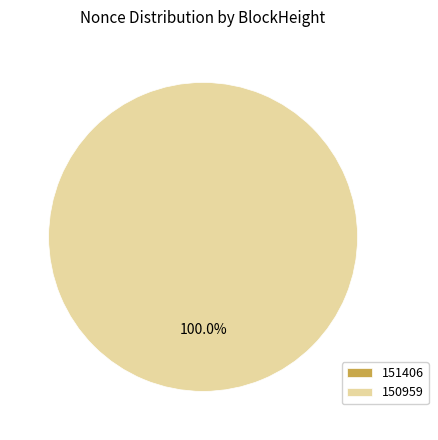

What is the majority slice?

150959